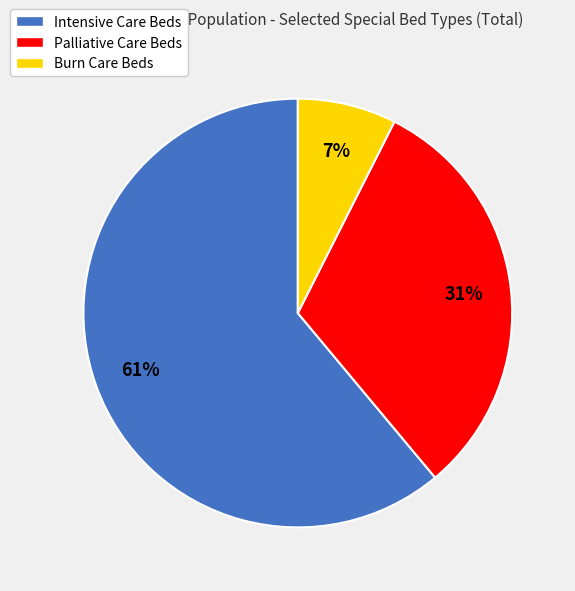

To the nearest percent, what portion does Palliative Care Beds represent?

31%